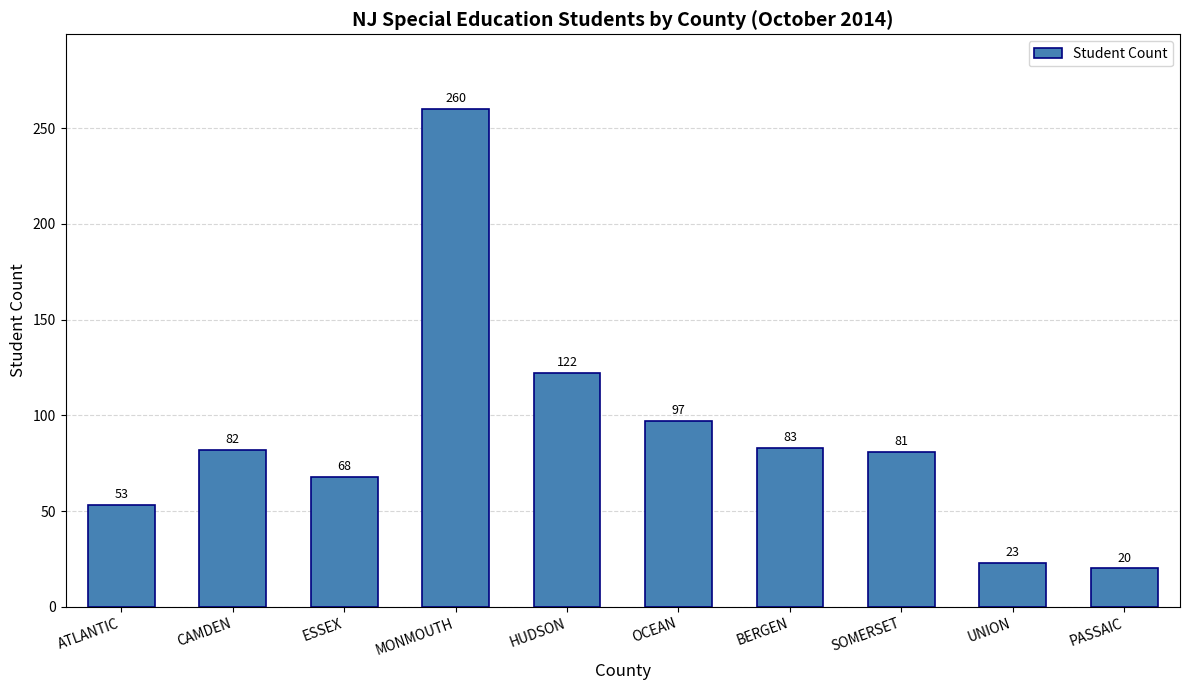

What is the change in value from SOMERSET to PASSAIC?

-61